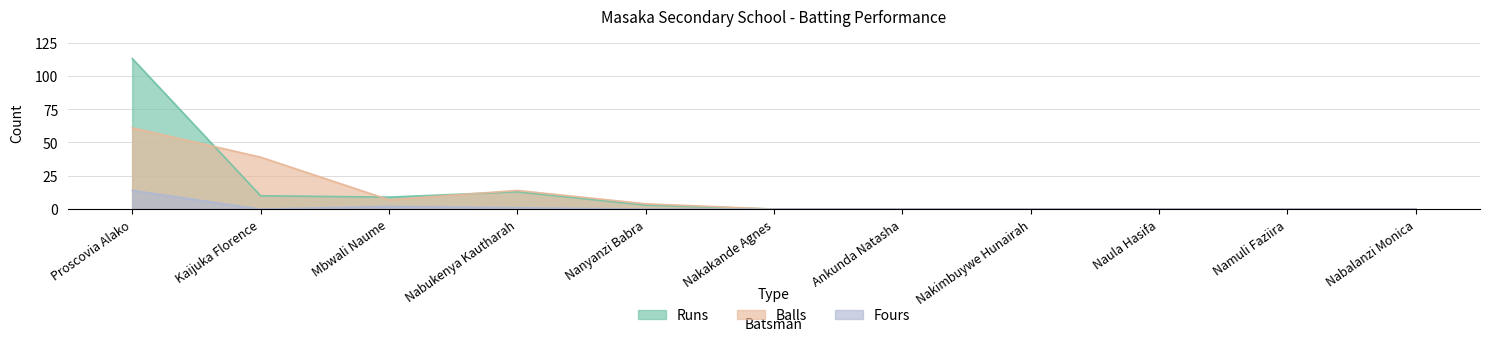

What is the difference between the Balls values at Mbwali Naume and Nakakande Agnes?

7